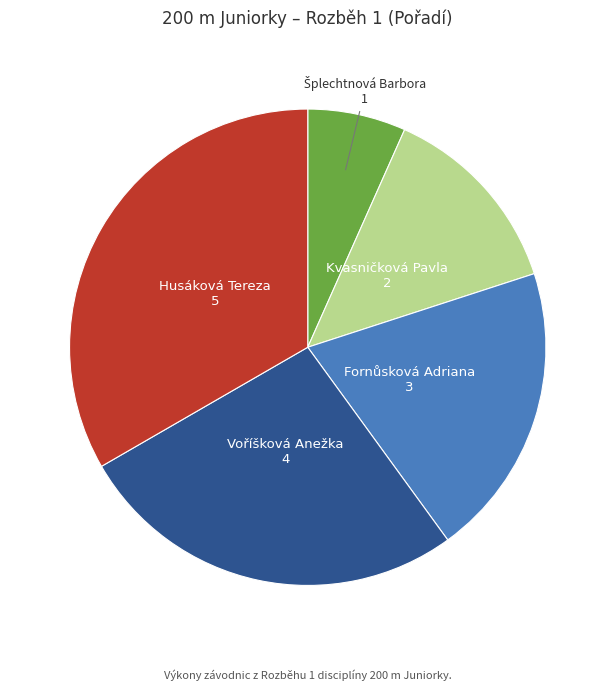

Is there any slice that represents more than half of the pie?

No